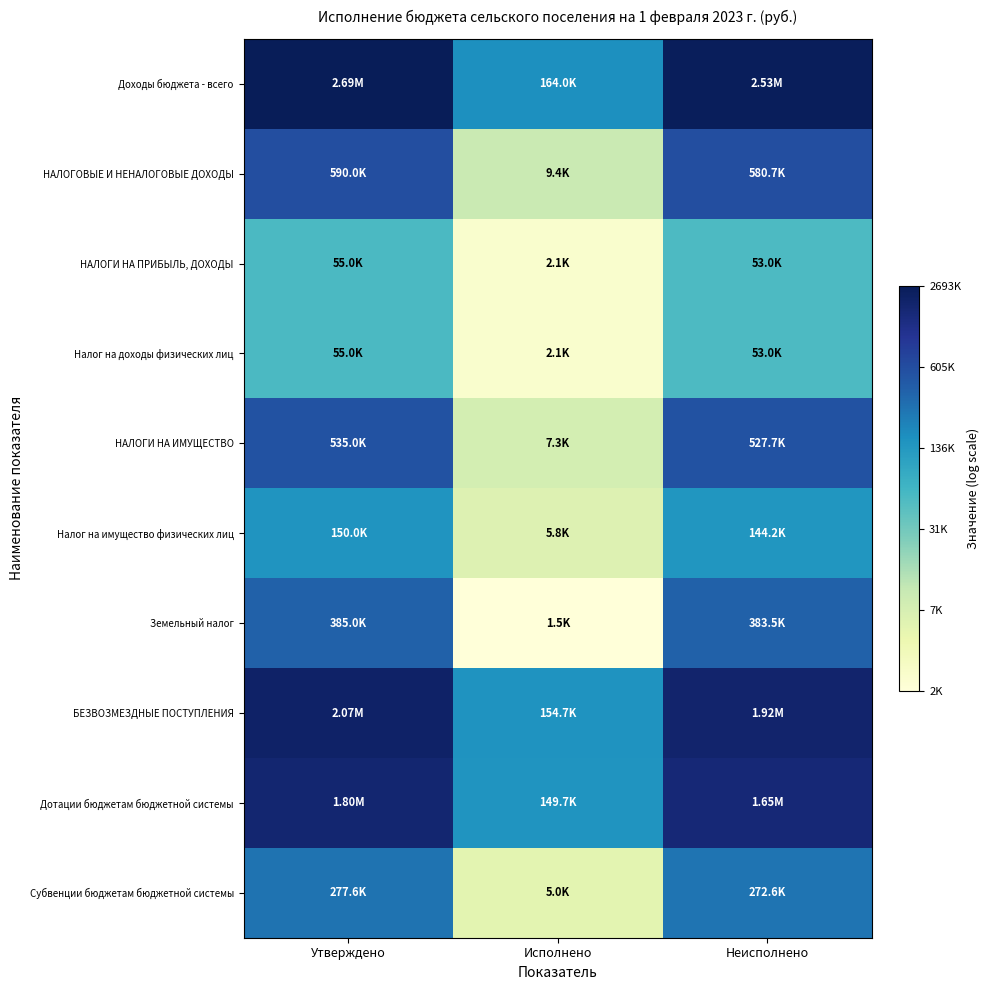

What is the spread (max minus min) of values at Неисполнено?

3.9